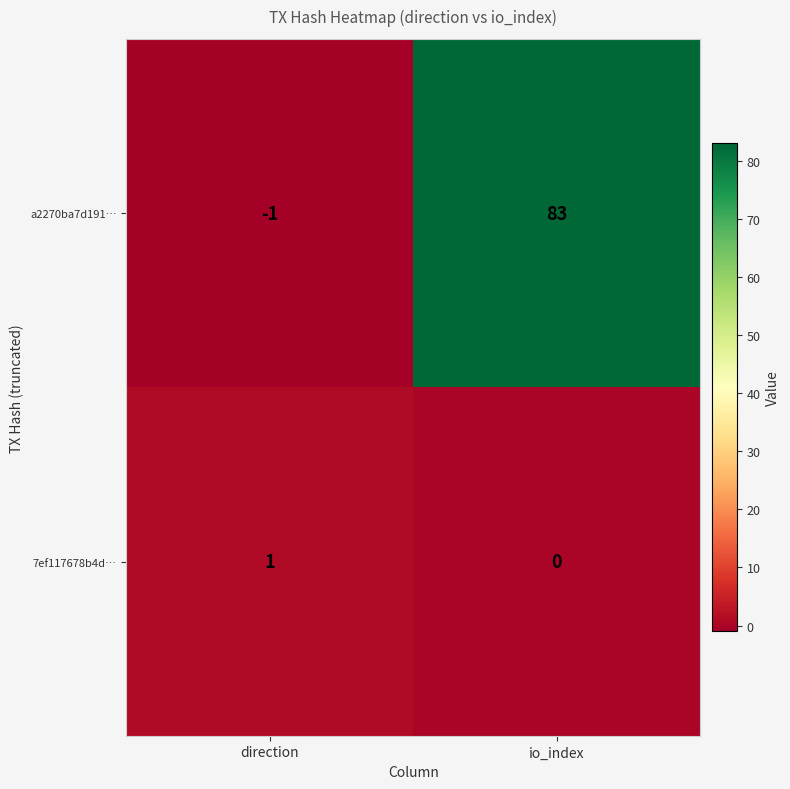

At which category is the sum across all series the highest?

io_index